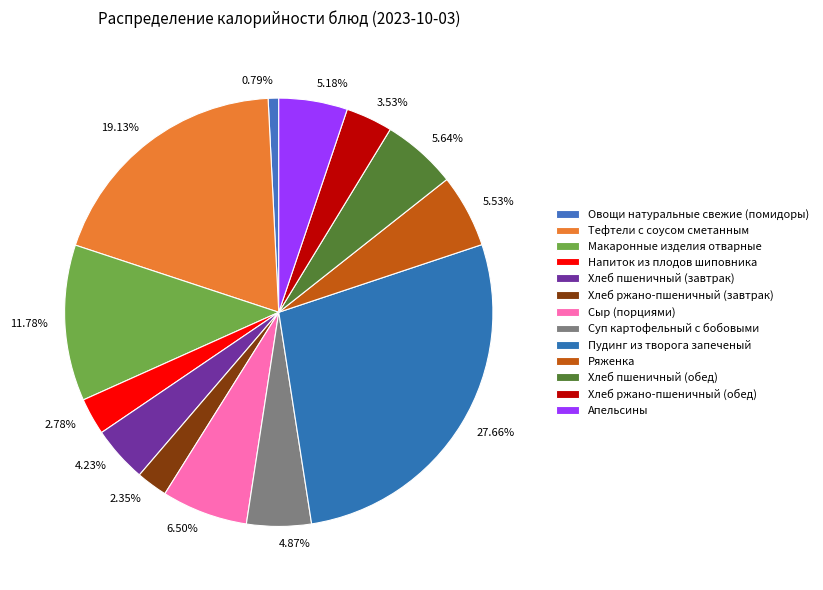

Count the number of slices in the pie.

13